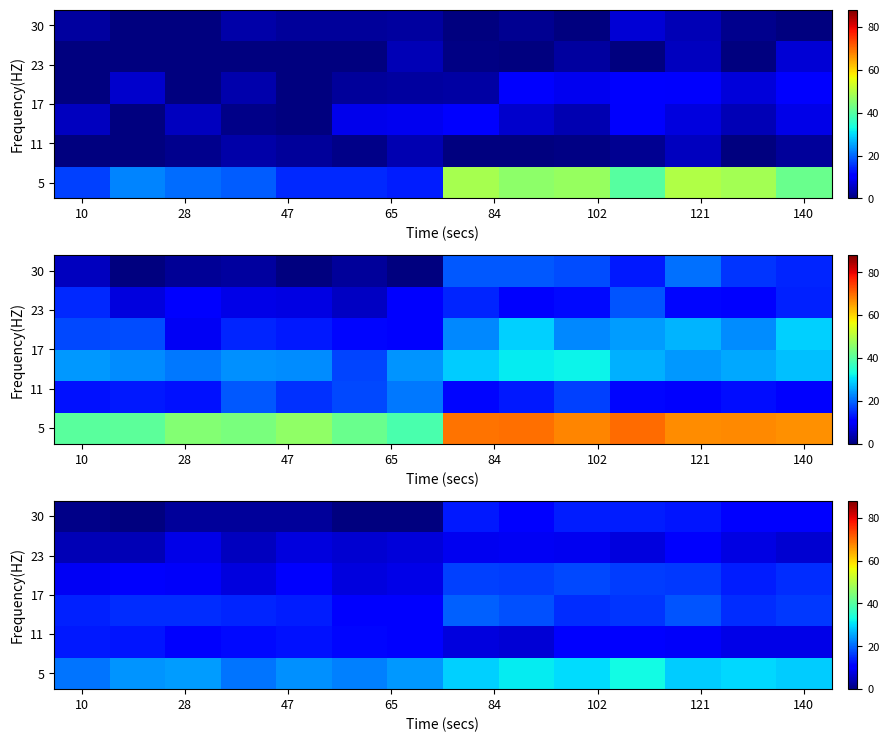

What is the difference between the highest and lowest values at 12?

22.1